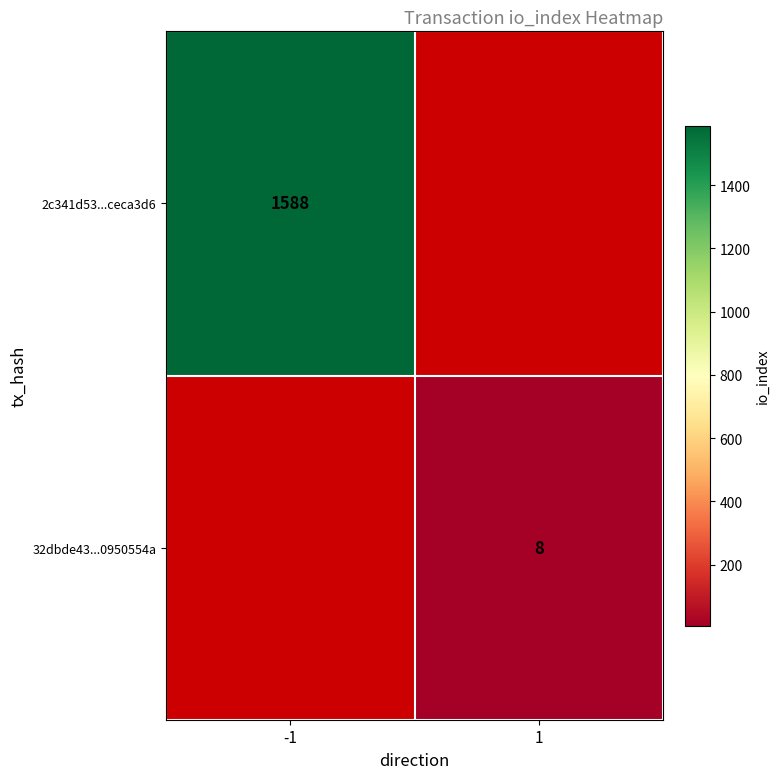

What is the maximum value shown in the chart?

1588.0